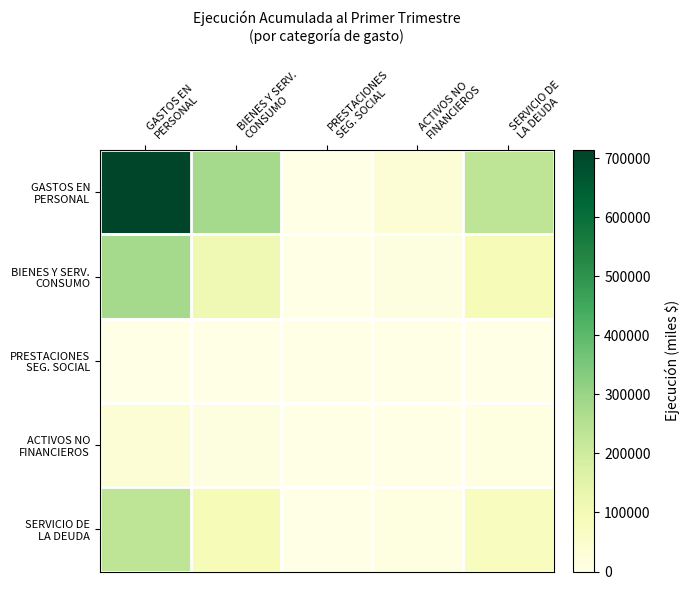

List the series in order of their peak value, lowest first.

PRESTACIONES SEG. SOCIAL, ACTIVOS NO FINANCIEROS, SERVICIO DE LA DEUDA, BIENES Y SERV. CONSUMO, GASTOS EN PERSONAL